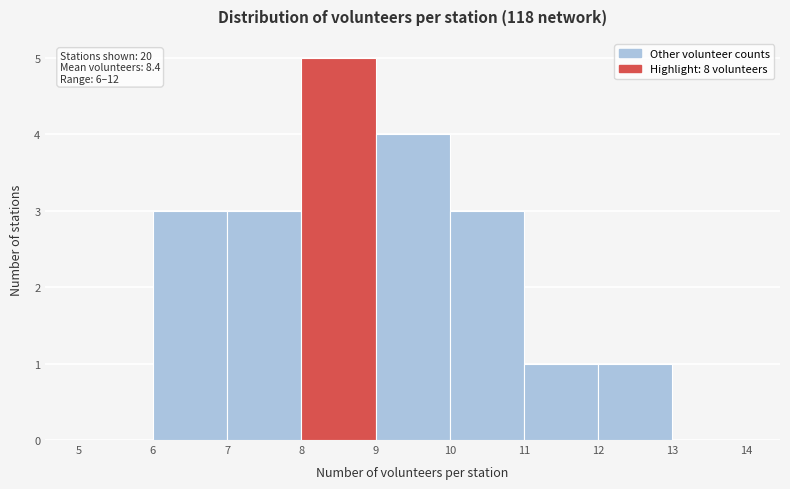

Which range on the x-axis has the tallest bar?

8 to 9